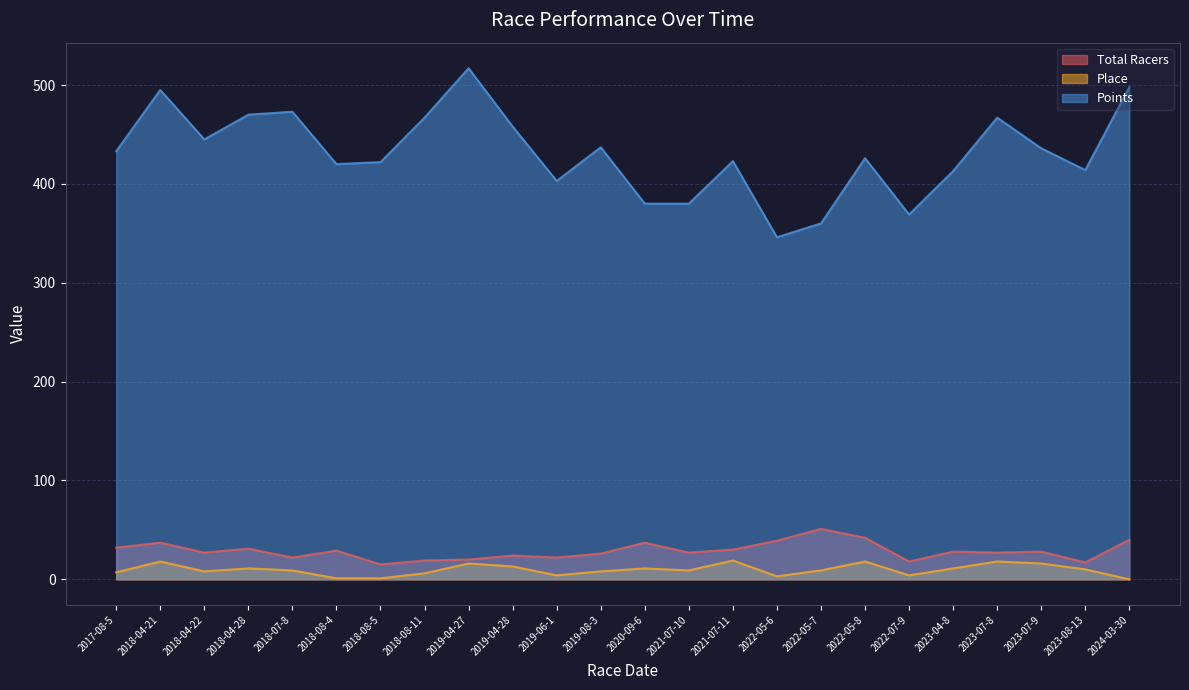

What position from the left is 2022-05-7?

17